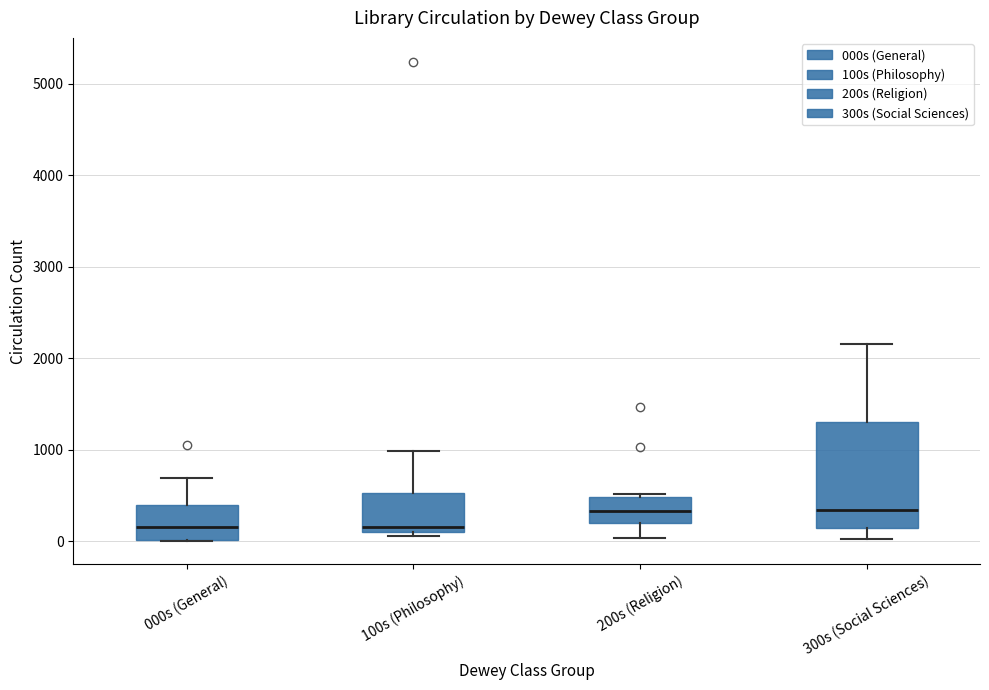

Reading left to right, read every box against the y-axis: the position of its median line, the range the box covers, and the ends of its whiskers. The values are not printed on the chart, so give them approximately, as read against the axis.

000s (General): median 200, box 0 to 400, whiskers 0 to 700
100s (Philosophy): median 200, box 100 to 500, whiskers 100 (just below the box's lower edge) to 1000
200s (Religion): median 300, box 200 to 500, whiskers 0 to 500 (just above the box's upper edge)
300s (Social Sciences): median 300, box 100 to 1300, whiskers 0 to 2200